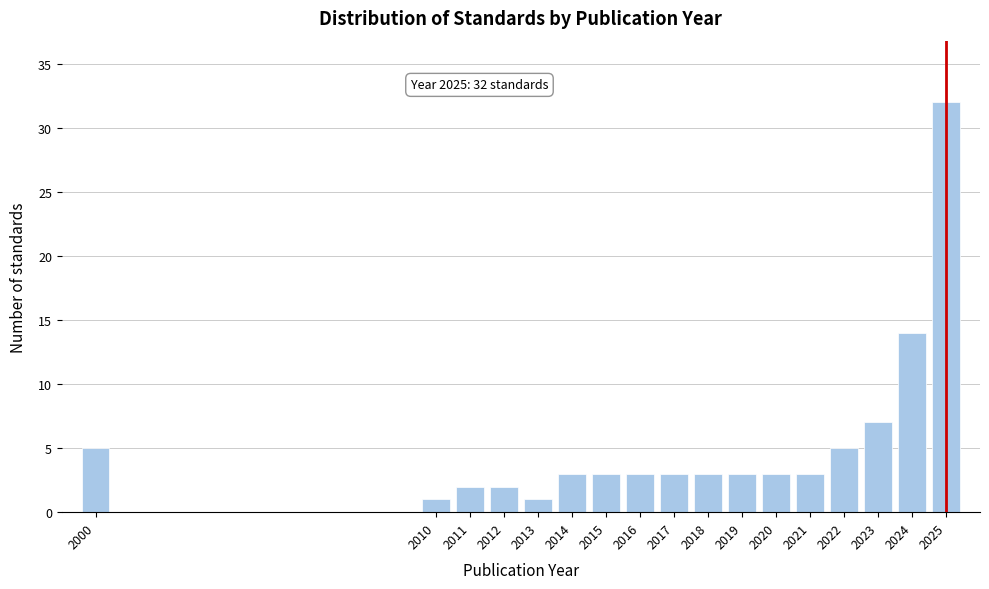

Reading right to left, extract all data points from this chart.

32	14	7	5	3	3	3	3	3	3	3	3	1	2	2	1	5